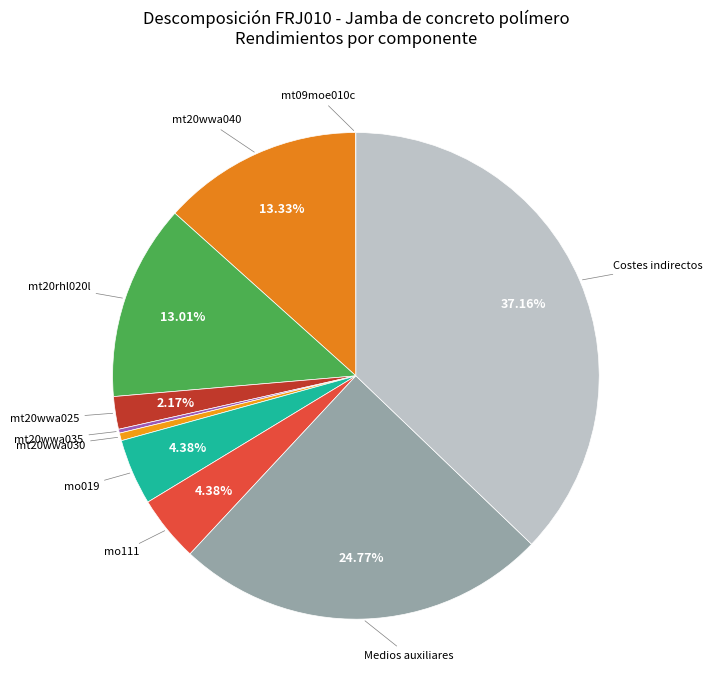

Count the number of slices in the pie.

10